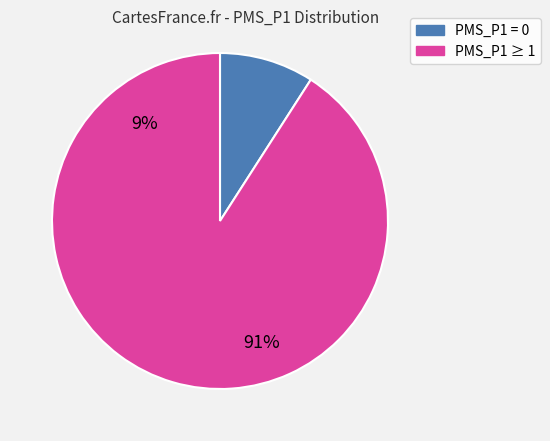

Between 17 and 12, which is larger?

17